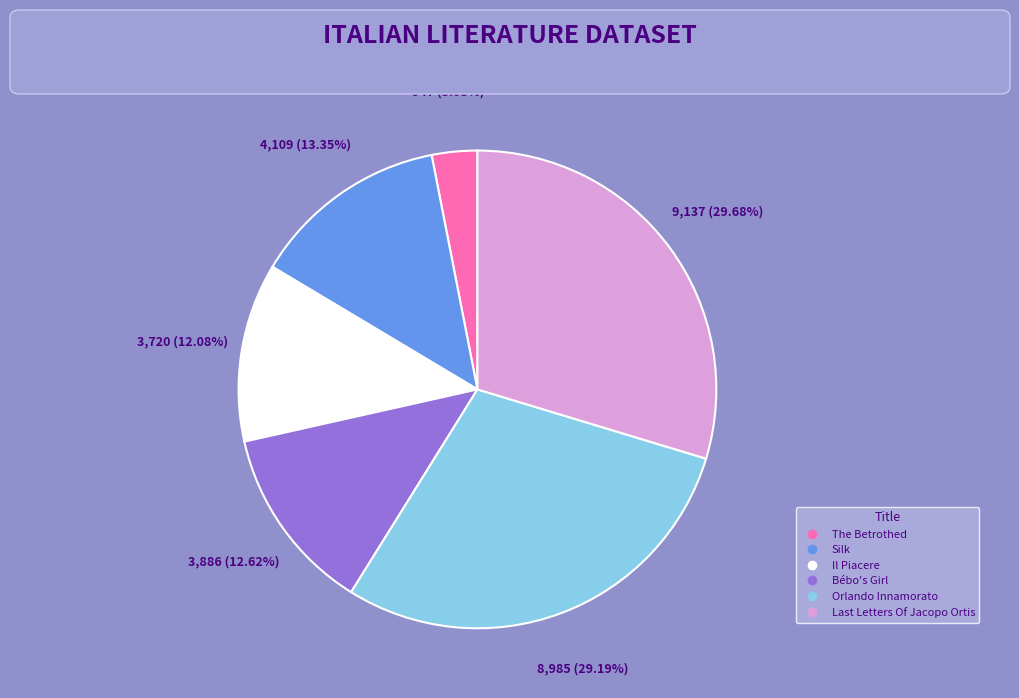

To the nearest percent, what is the combined percentage of Orlando Innamorato and Silk?

43%